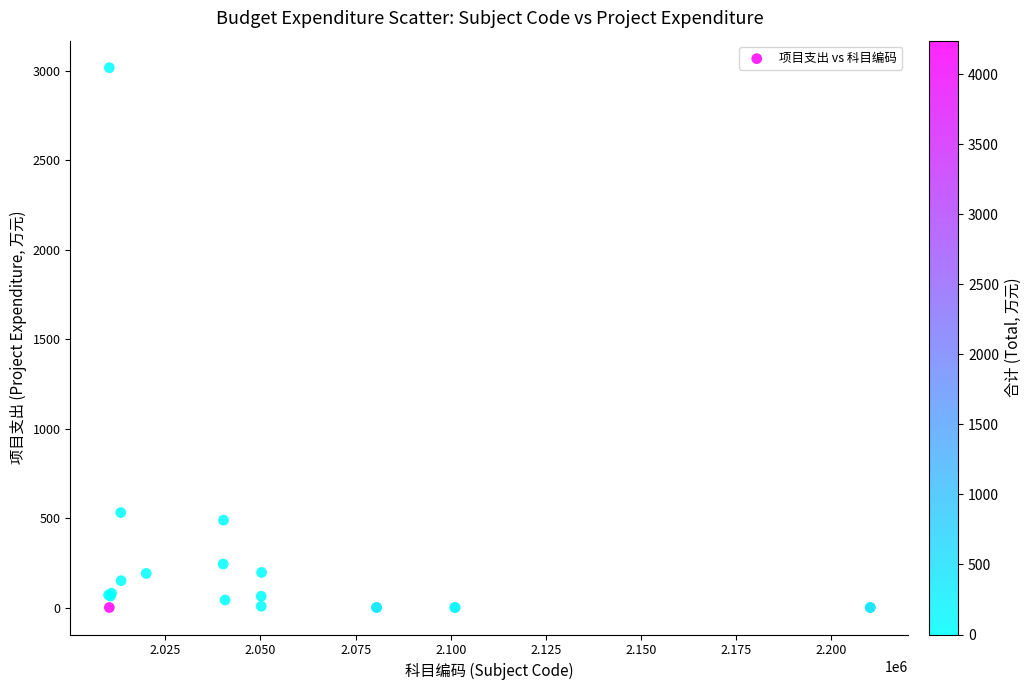

What Y value in the scatter plot is closest to 1509?

531.0